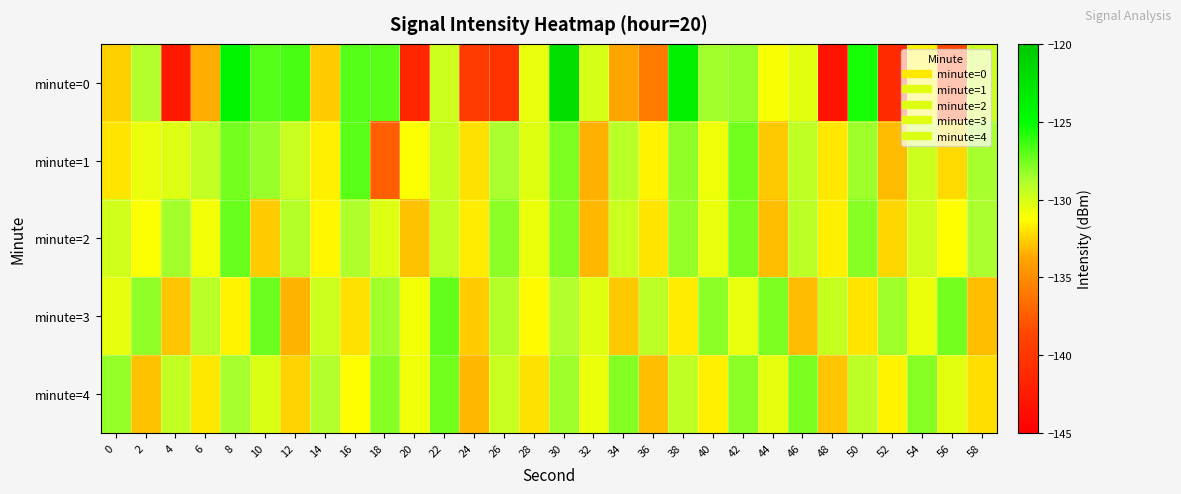

Between 34 and 36, which series saw the biggest shift?

minute=4